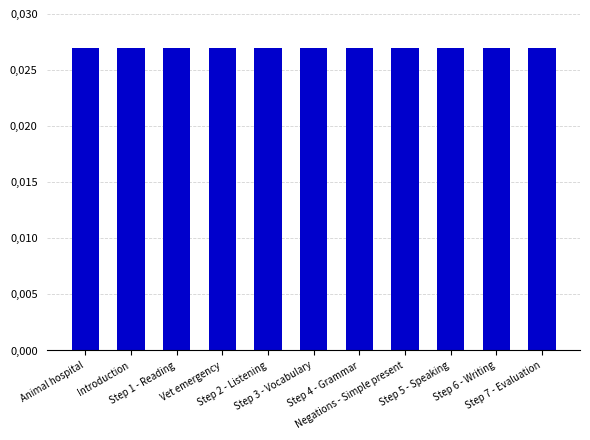

The value at Step 6 - Writing is 0.0. True or false?

False